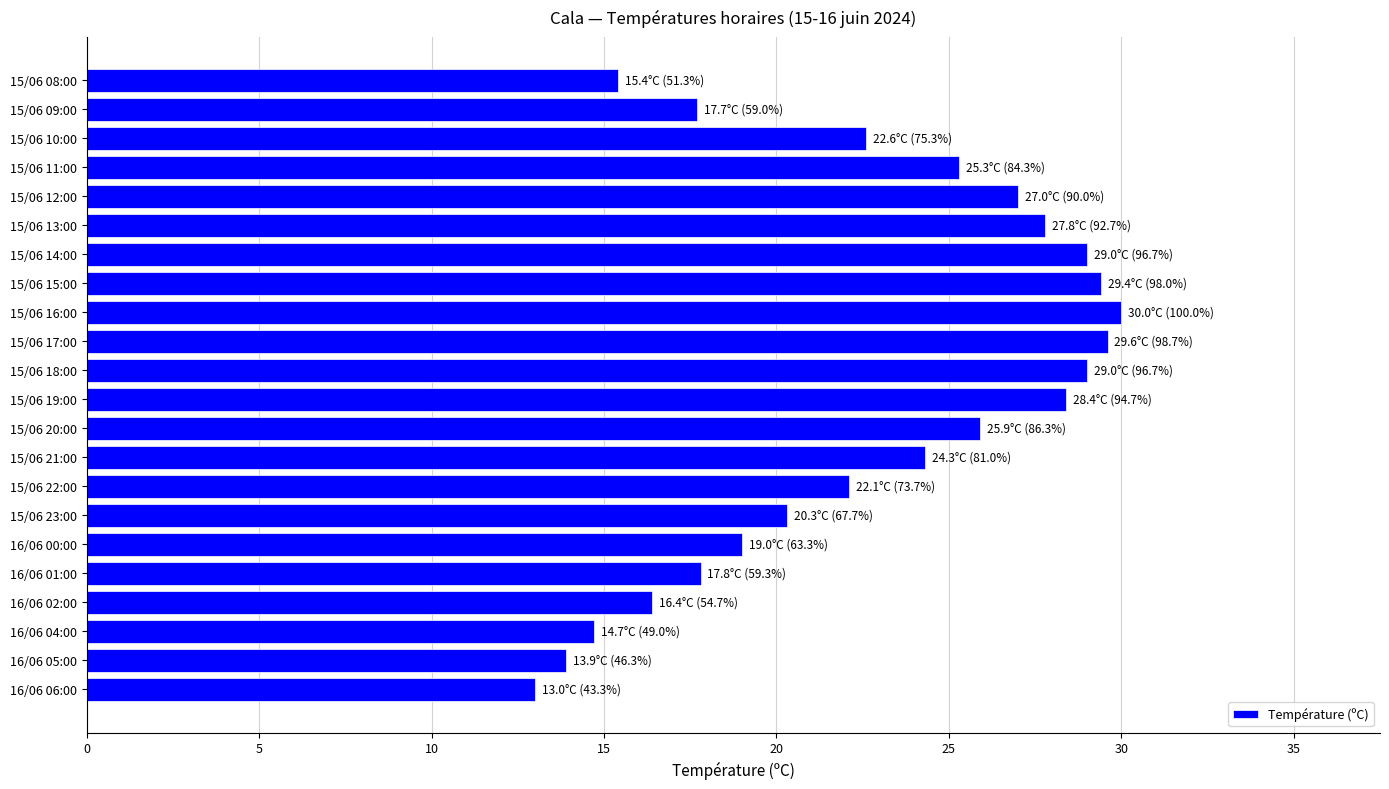

What is the difference between the second highest and second lowest values?

15.7